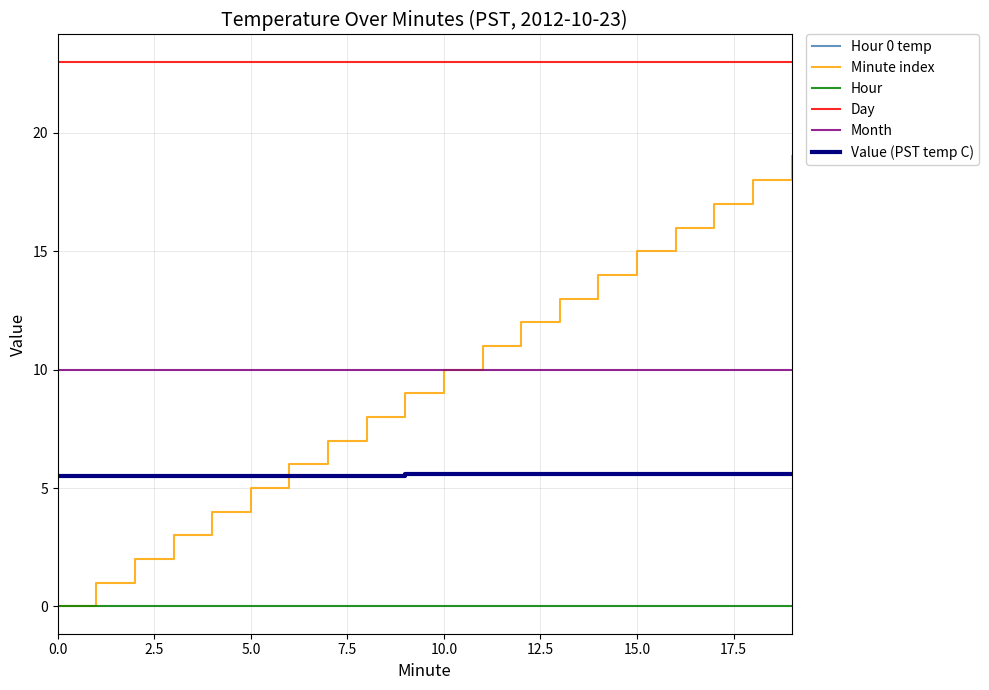

Is this an area chart (filled region under the line)?

No